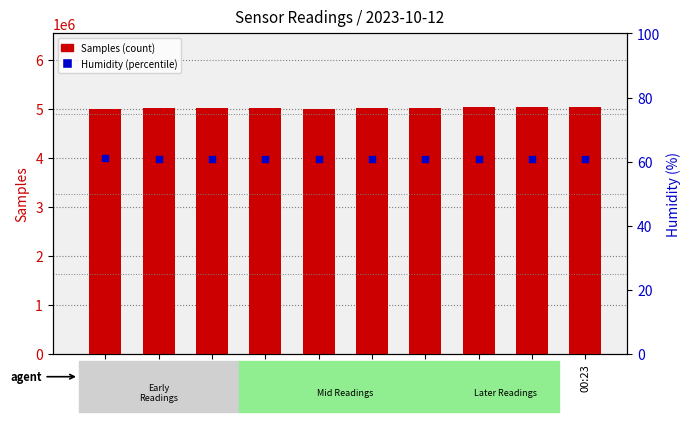

Which series has the largest total across all categories?

Samples